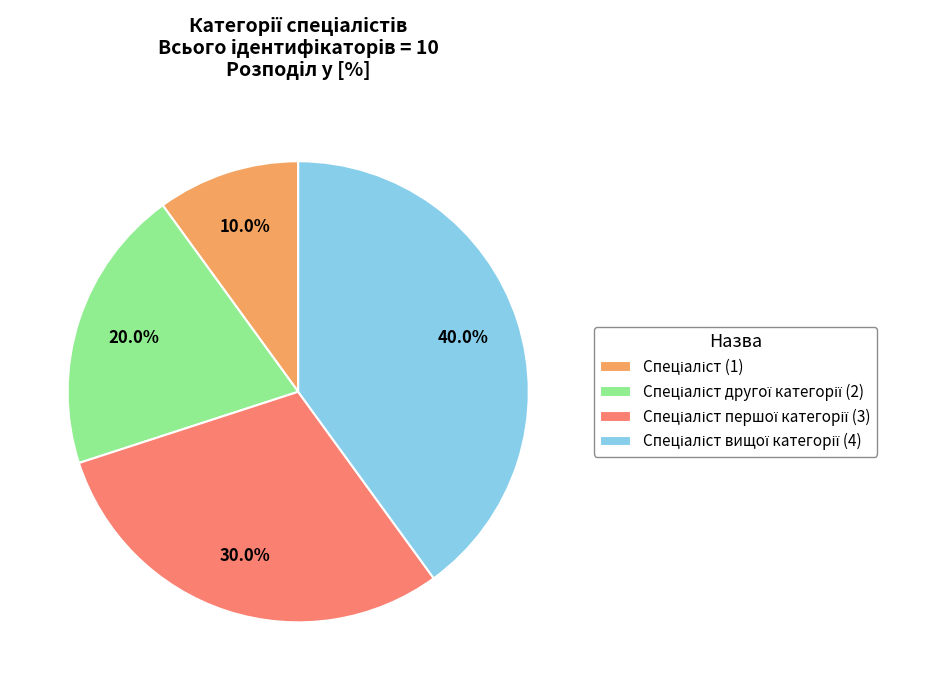

Does any single category account for the majority?

No